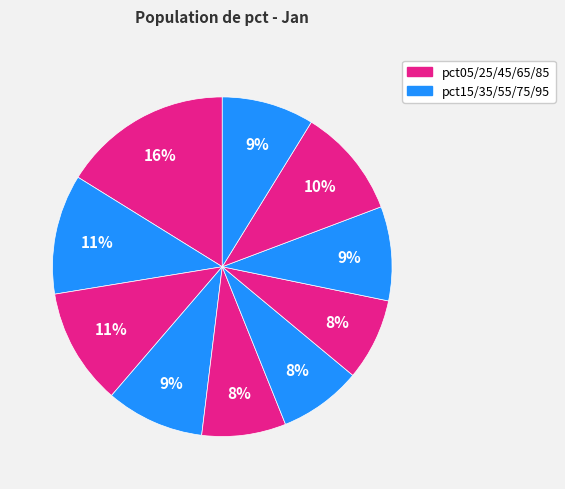

Is there any slice that represents more than half of the pie?

No